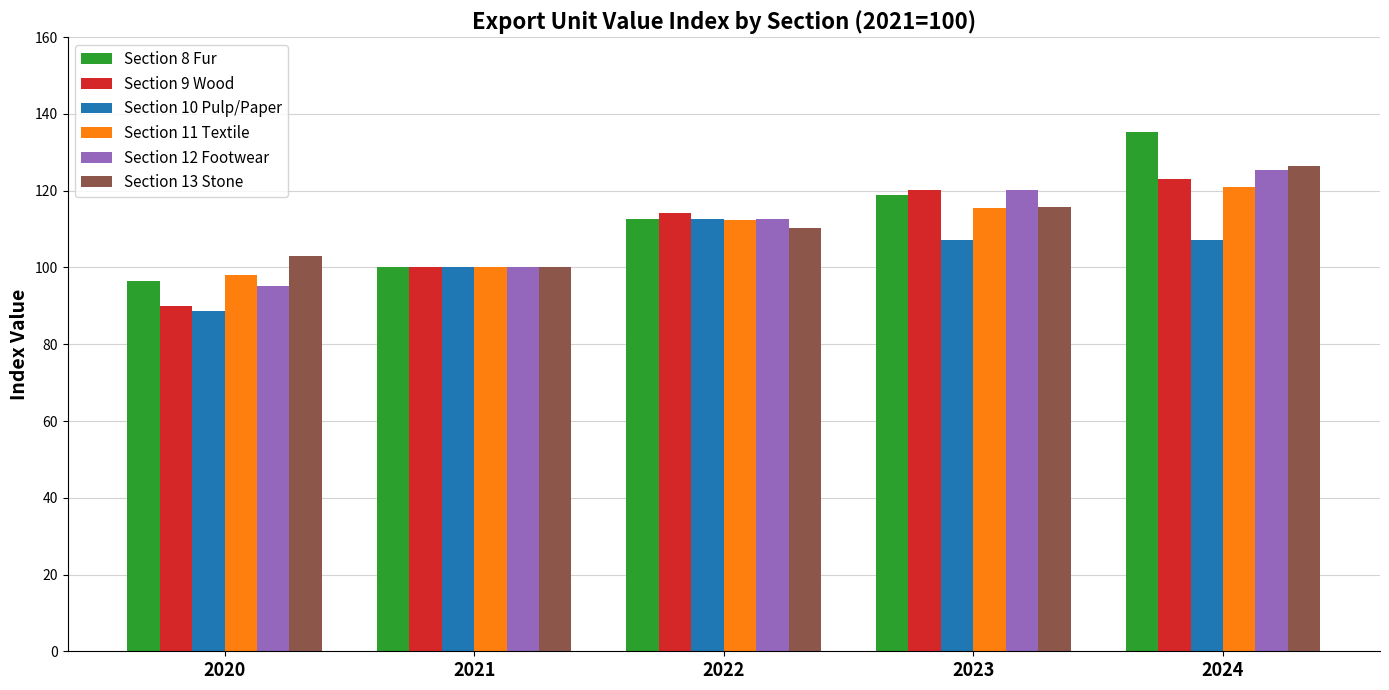

Between 2020 and 2022, which series saw the biggest shift?

Section 9 Wood